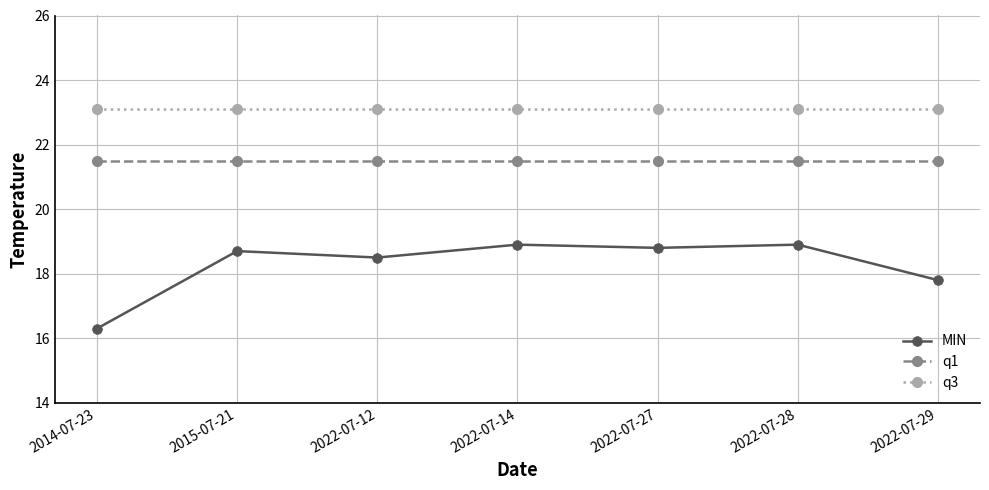

Count the number of data series in this chart.

3